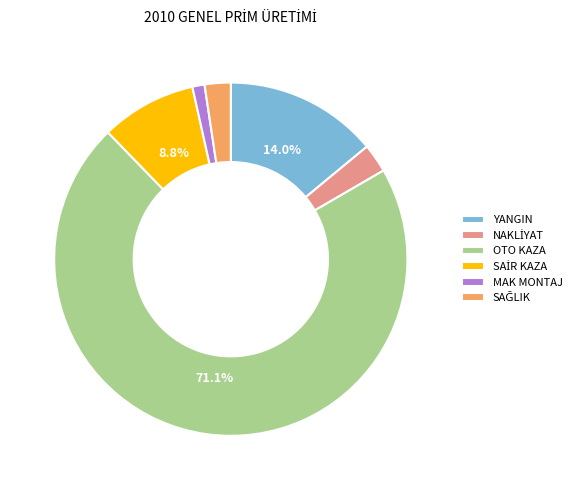

Which category has the smallest portion of the pie?

MAK MONTAJ